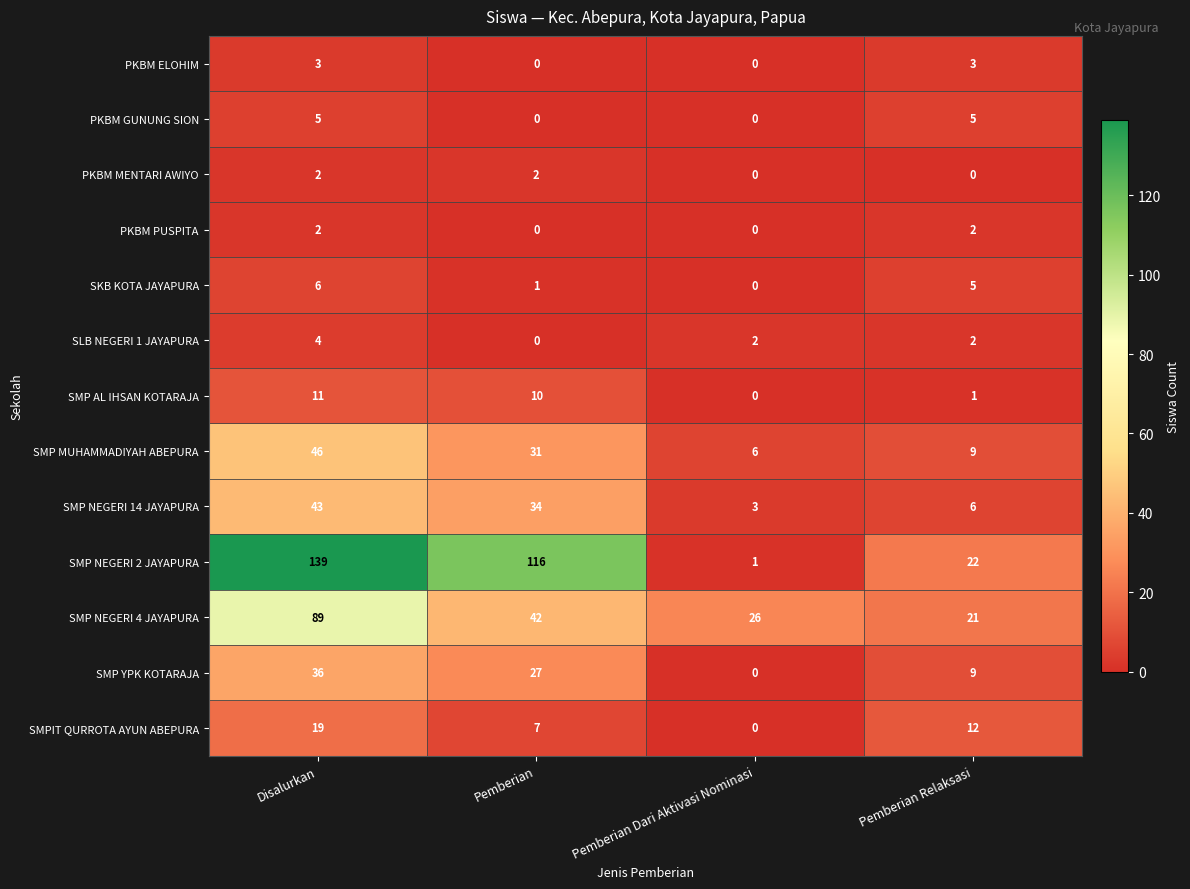

What is the sum of all SMPIT QURROTA AYUN ABEPURA values?

38